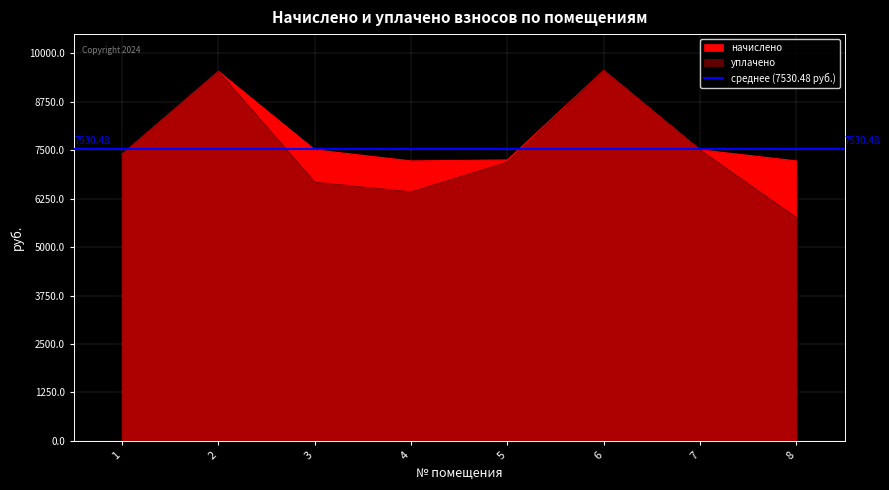

True or false: начислено and уплачено cross at least once.

False